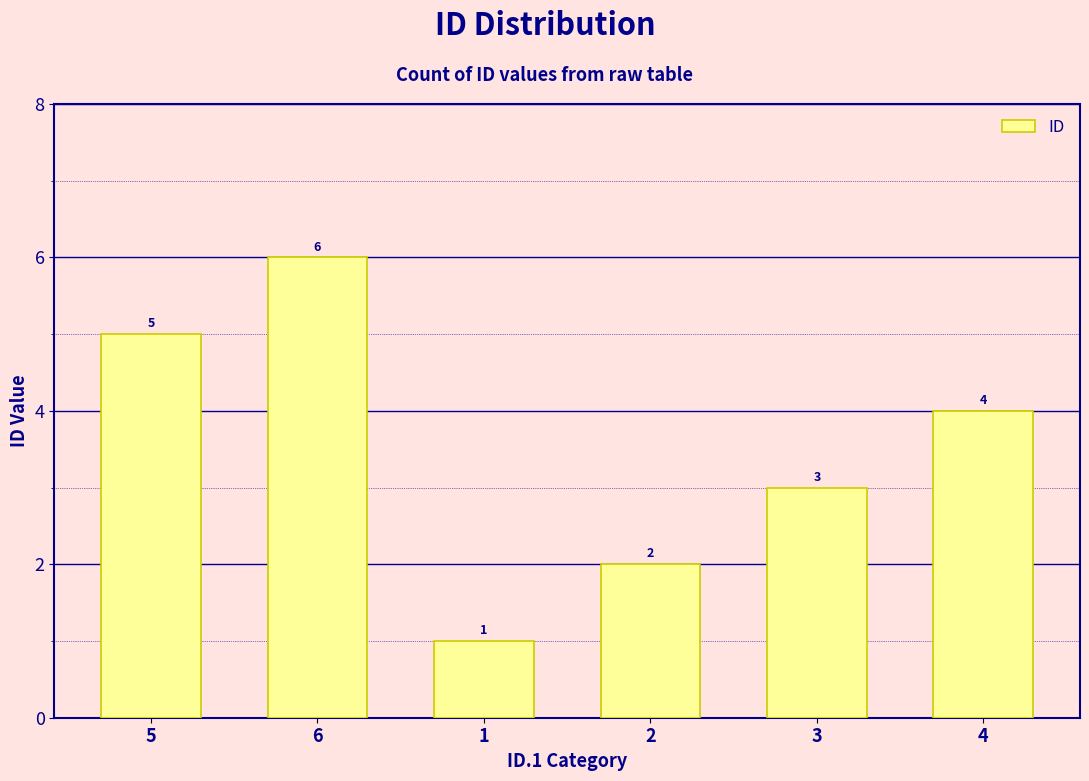

Is it true that the value at 1 is 1?

True